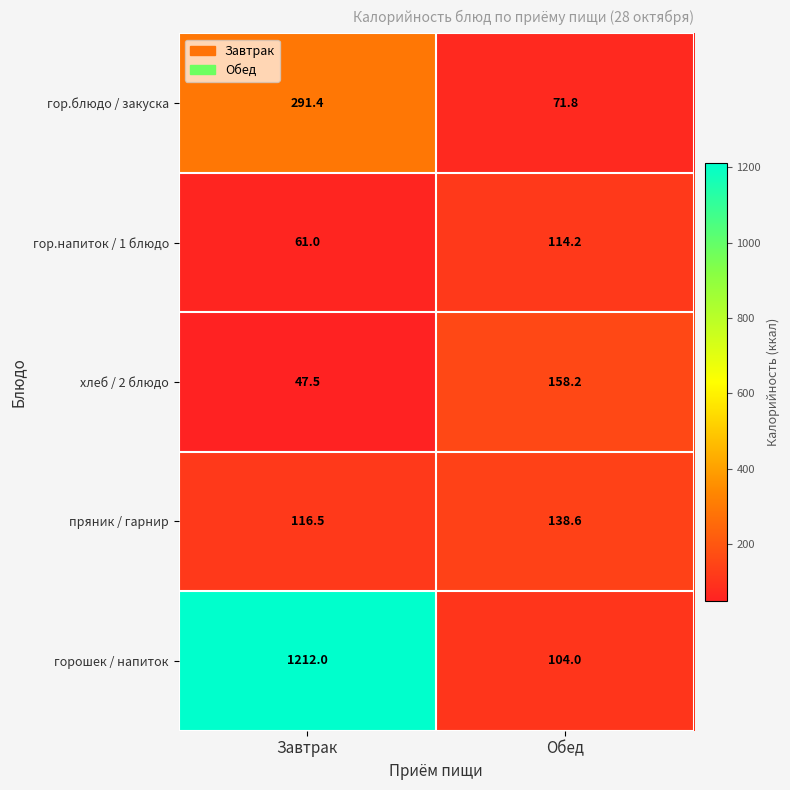

What is the difference between the maximum and minimum values in the хлеб / 2 блюдо series?

110.7